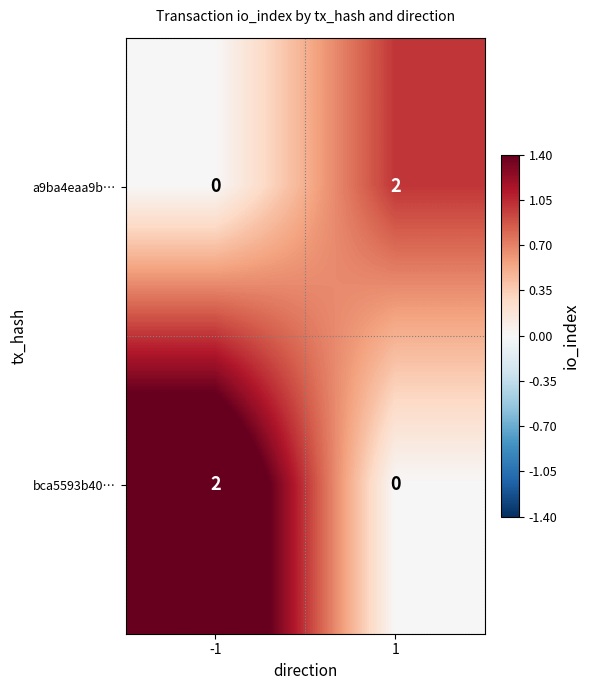

The a9ba4eaa9b… series shows 1 at 1. True or false?

False